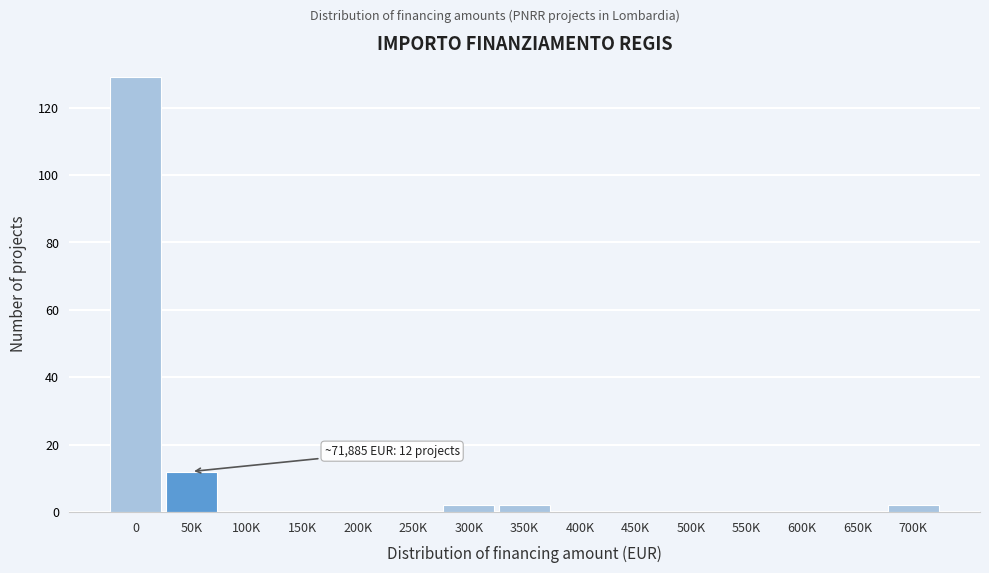

Reading left to right, list all the values displayed in this chart.

0=129	50K=12	100K=0	150K=0	200K=0	250K=0	300K=2	350K=2	400K=0	450K=0	500K=0	550K=0	600K=0	650K=0	700K=2